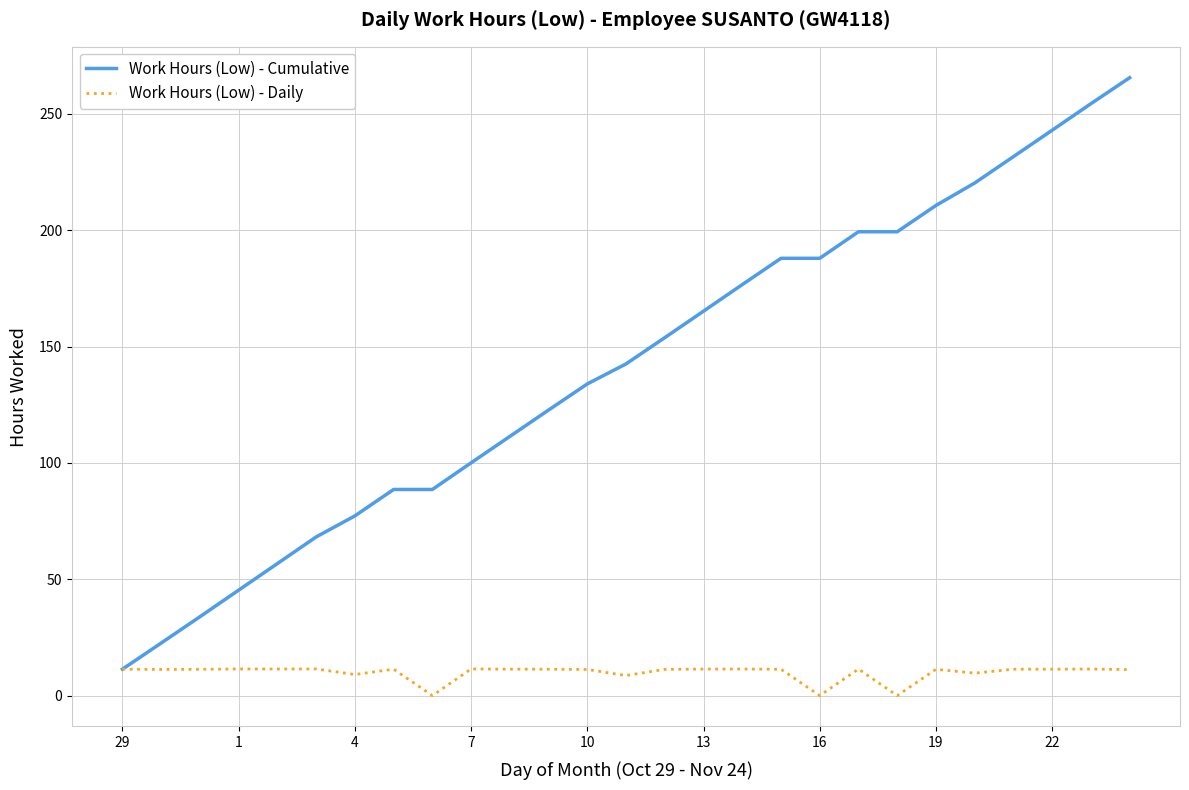

Which series has the largest total across all categories?

Work Hours (Low) - Cumulative